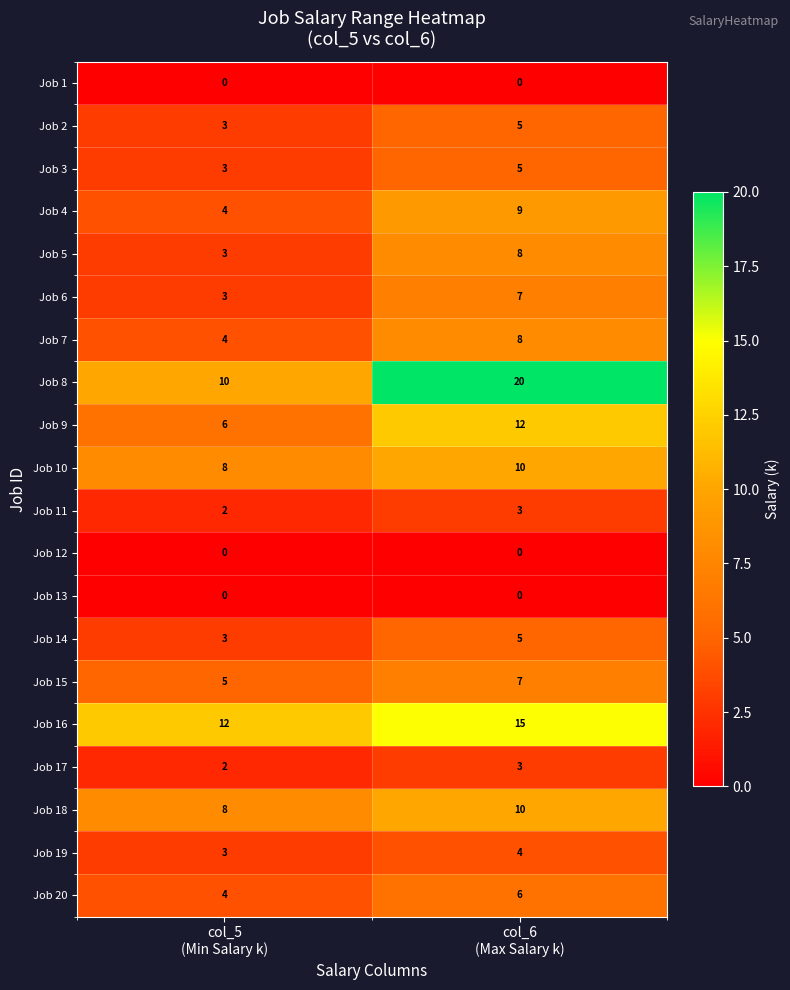

Which series has the largest total across all categories?

Job 8